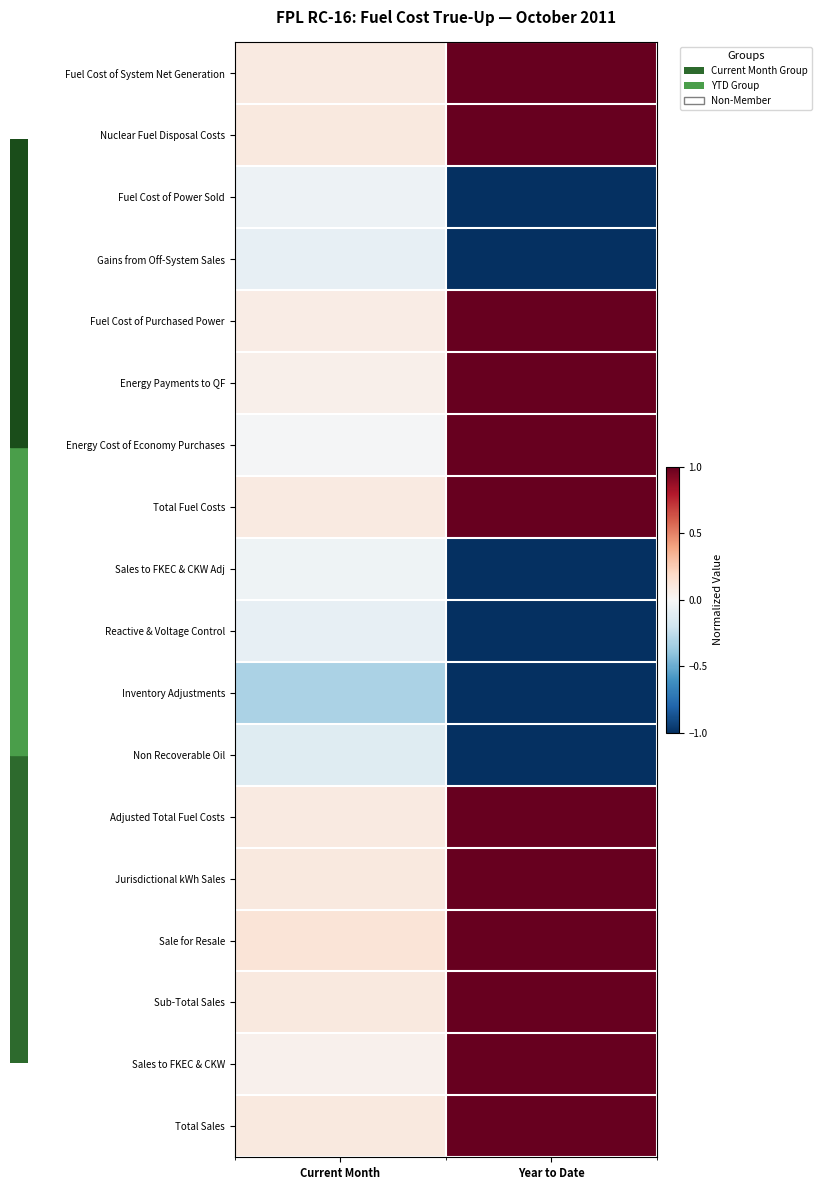

Reading left to right, list all the values displayed in this chart.

Fuel Cost of System Net Generation: Current Month=0.1	Year to Date=1.0
Nuclear Fuel Disposal Costs: Current Month=0.1	Year to Date=1.0
Fuel Cost of Power Sold: Current Month=-0.0	Year to Date=-1.0
Gains from Off-System Sales: Current Month=-0.1	Year to Date=-1.0
Fuel Cost of Purchased Power: Current Month=0.1	Year to Date=1.0
Energy Payments to QF: Current Month=0.1	Year to Date=1.0
Energy Cost of Economy Purchases: Current Month=-0.0	Year to Date=1.0
Total Fuel Costs: Current Month=0.1	Year to Date=1.0
Sales to FKEC & CKW Adj: Current Month=-0.0	Year to Date=-1.0
Reactive & Voltage Control: Current Month=-0.1	Year to Date=-1.0
Inventory Adjustments: Current Month=-0.3	Year to Date=-1.0
Non Recoverable Oil: Current Month=-0.1	Year to Date=-1.0
Adjusted Total Fuel Costs: Current Month=0.1	Year to Date=1.0
Jurisdictional kWh Sales: Current Month=0.1	Year to Date=1.0
Sale for Resale: Current Month=0.1	Year to Date=1.0
Sub-Total Sales: Current Month=0.1	Year to Date=1.0
Sales to FKEC & CKW: Current Month=0.0	Year to Date=1.0
Total Sales: Current Month=0.1	Year to Date=1.0